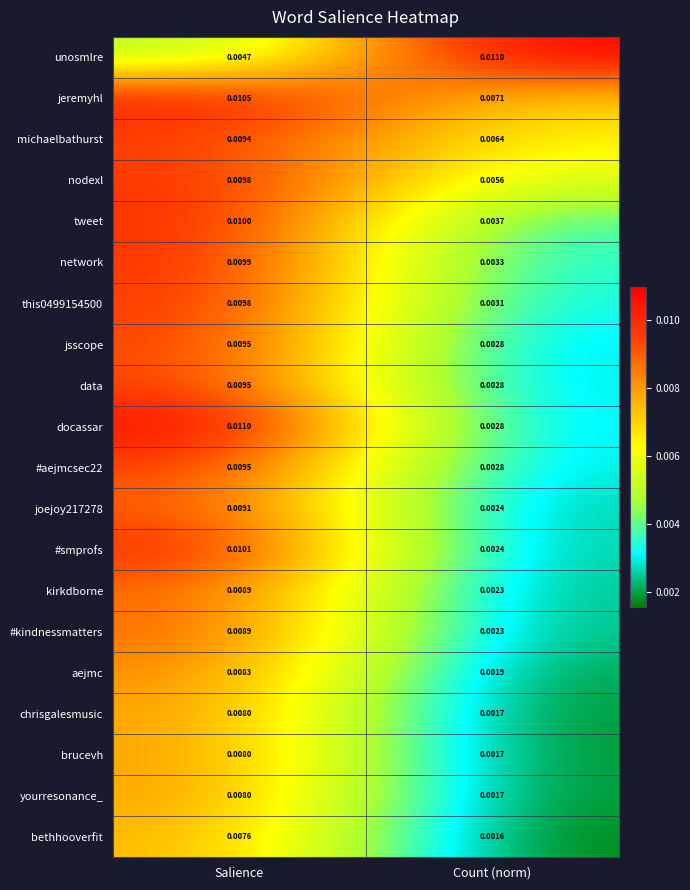

Which series has the widest spread of values?

docassar